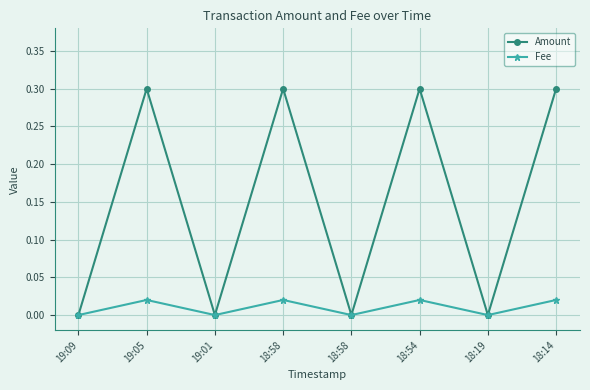

Reading right to left, what are all the values shown in this chart?

Amount: 0.3	0.0	0.3	0.0	0.3	0.0	0.3	0.0
Fee: 0.0	0.0	0.0	0.0	0.0	0.0	0.0	0.0